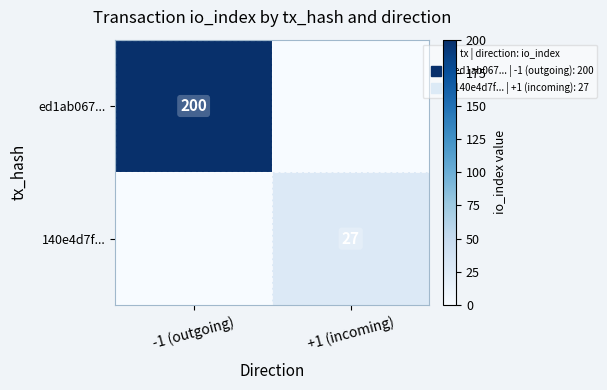

What is the difference between the ed1ab067... values at +1 (incoming) and -1 (outgoing)?

200